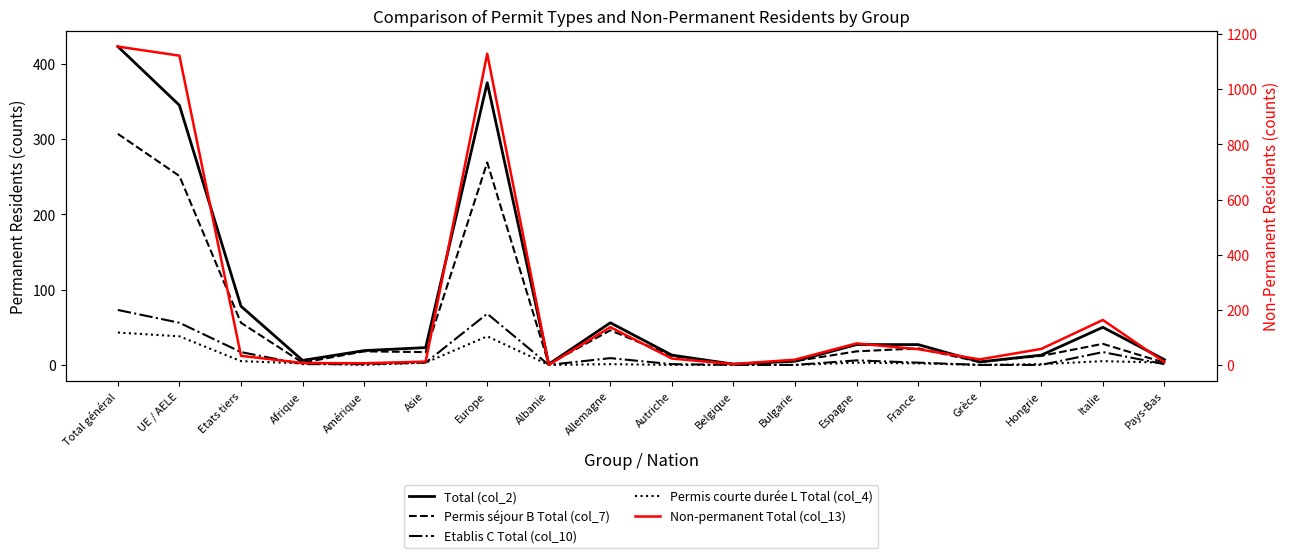

What are all the series names shown in the legend?

Total (col_2), Permis séjour B Total (col_7), Etablis C Total (col_10), Permis courte durée L Total (col_4), Non-permanent Total (col_13)